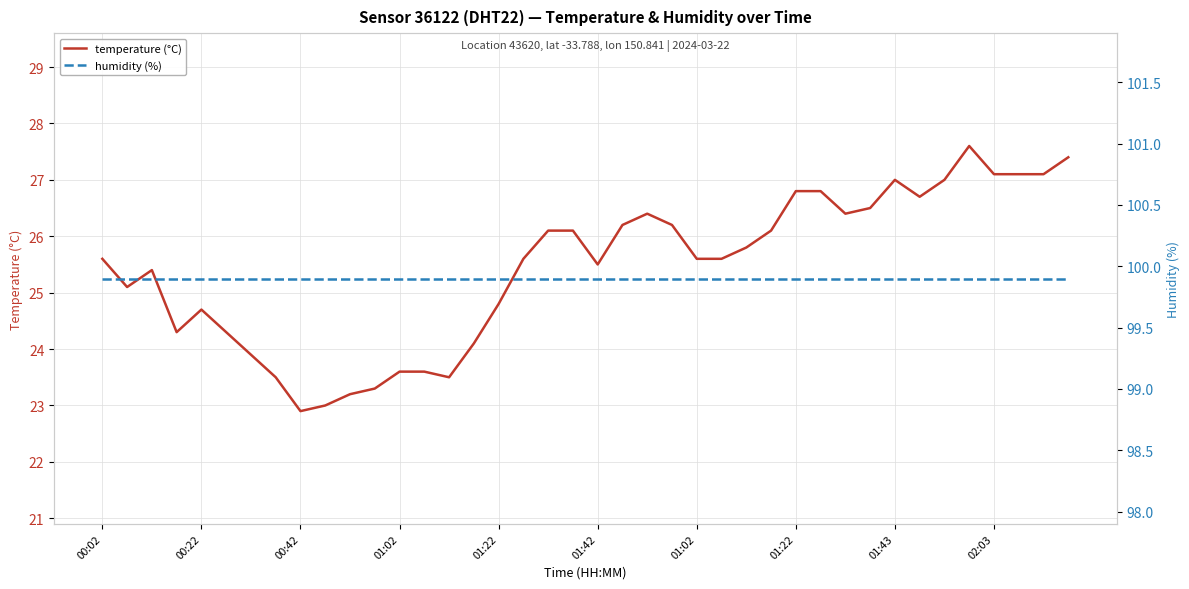

At how many categories does at least one series exceed 23?

40